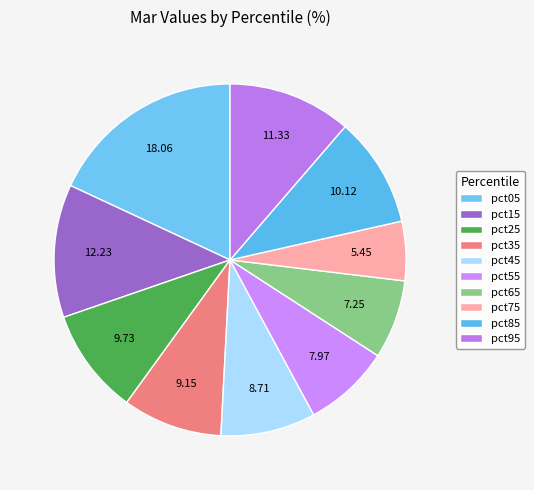

How many segments does this pie chart have?

10